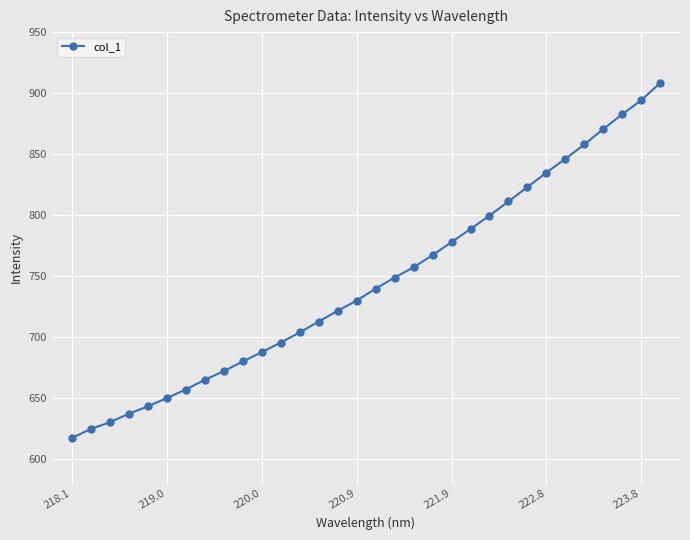

What is the smallest value displayed?

617.4